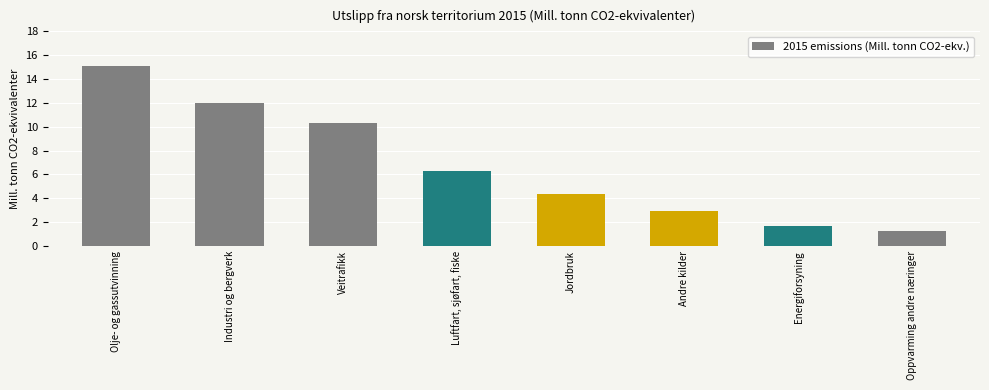

What is the label of the 3rd bar from the right?

Andre kilder